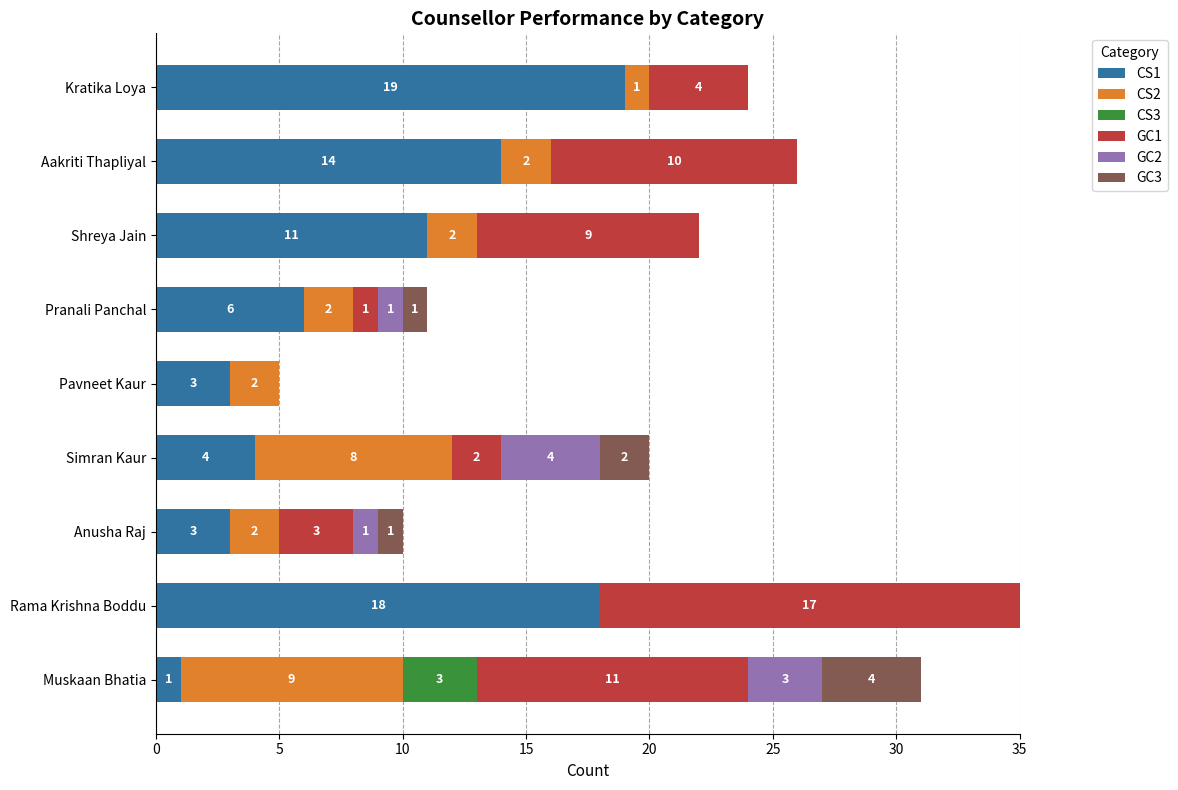

What is the total value across all series at Rama Krishna Boddu?

35